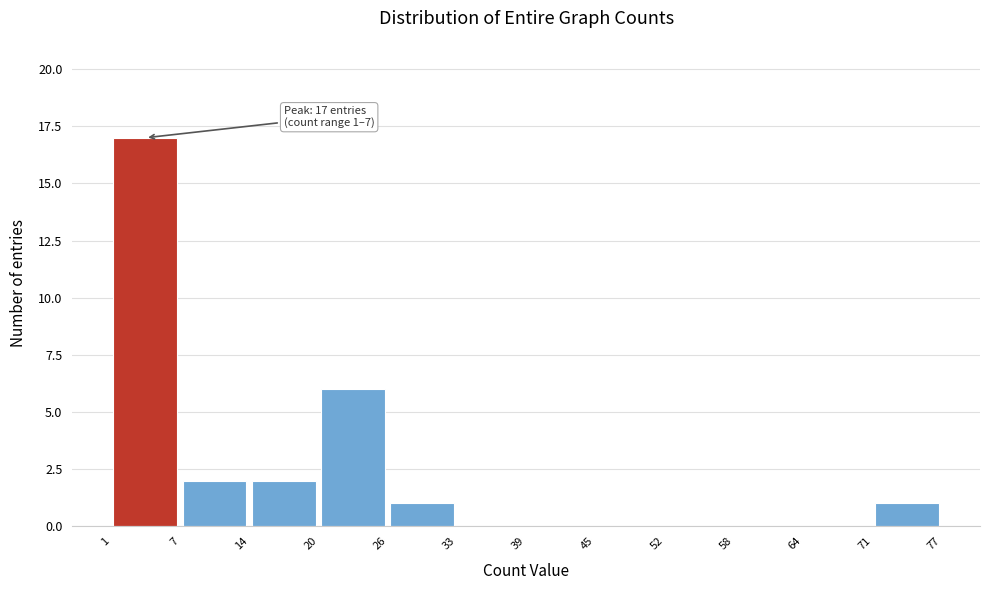

Which range on the x-axis has the tallest bar?

1 to 7